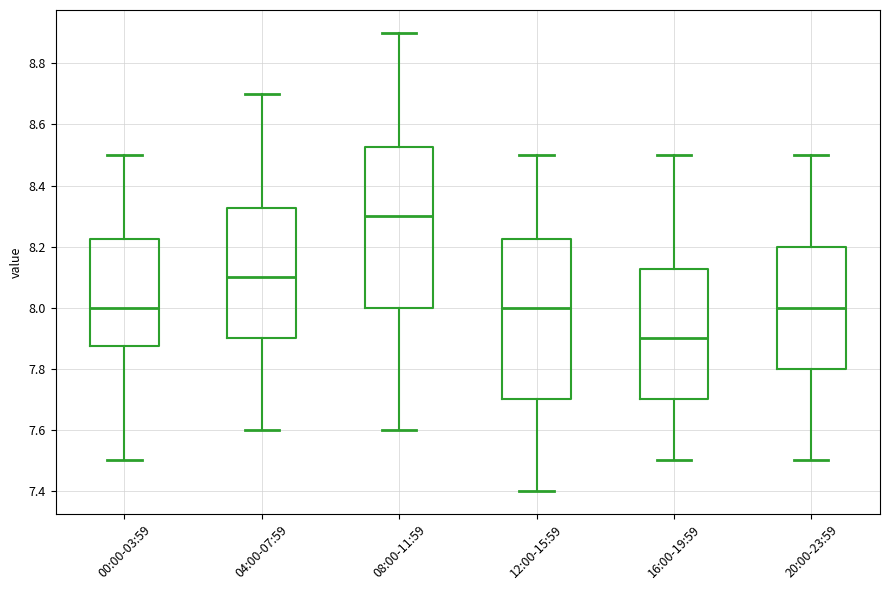

Where does the upper whisker of the box for 08:00-11:59 end on the y-axis? The values are not printed on the chart, so give them approximately, as read against the axis.

8.90